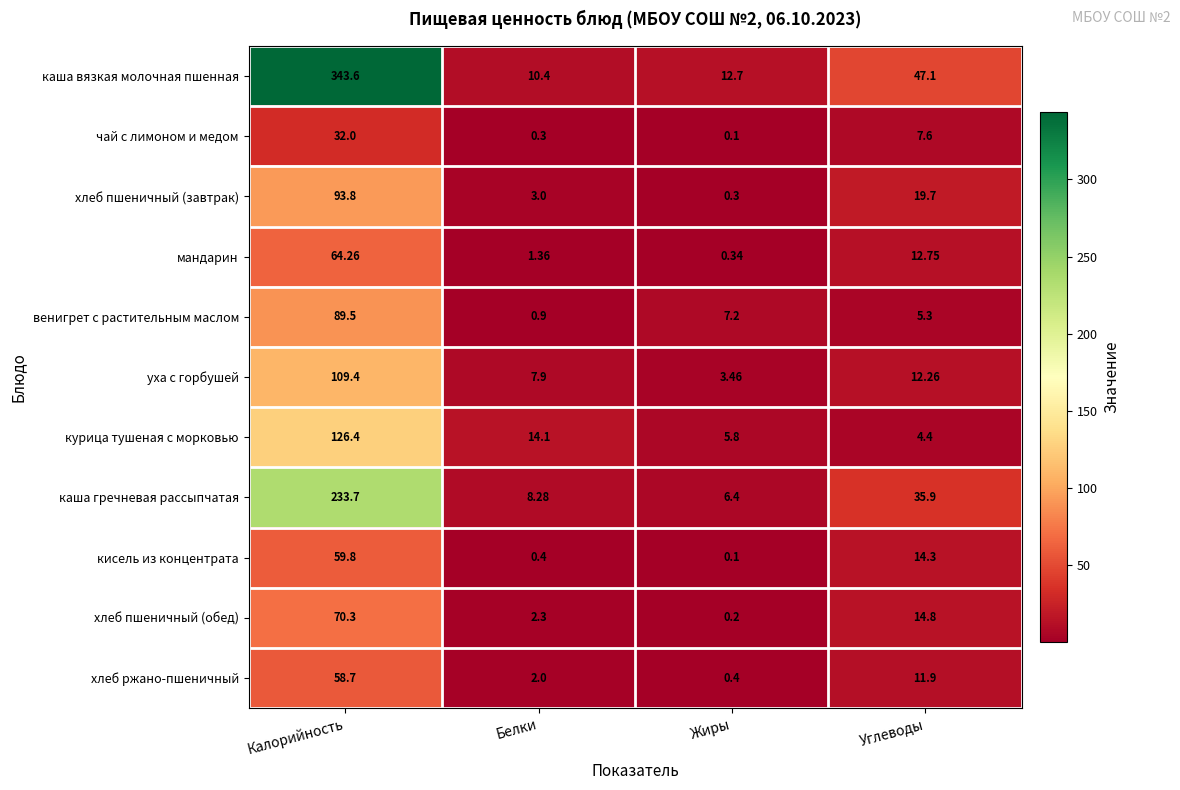

At how many categories does at least one series exceed 98?

1